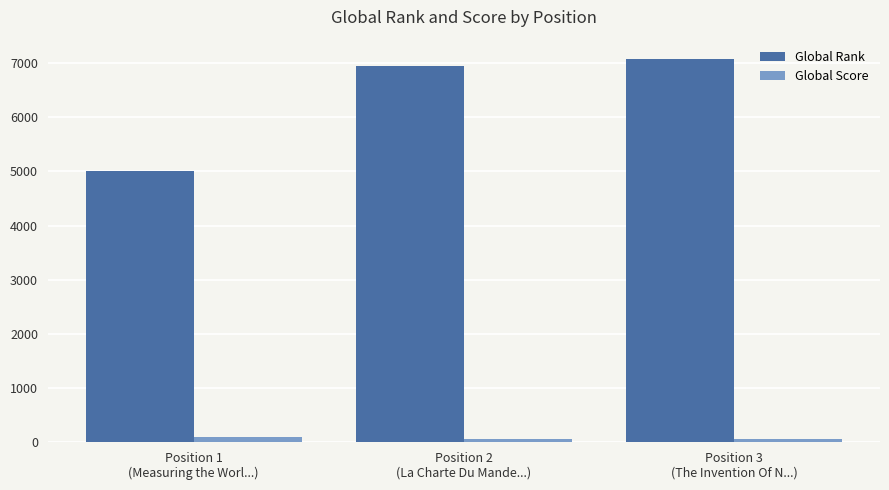

At how many categories does at least one series exceed 4698?

3